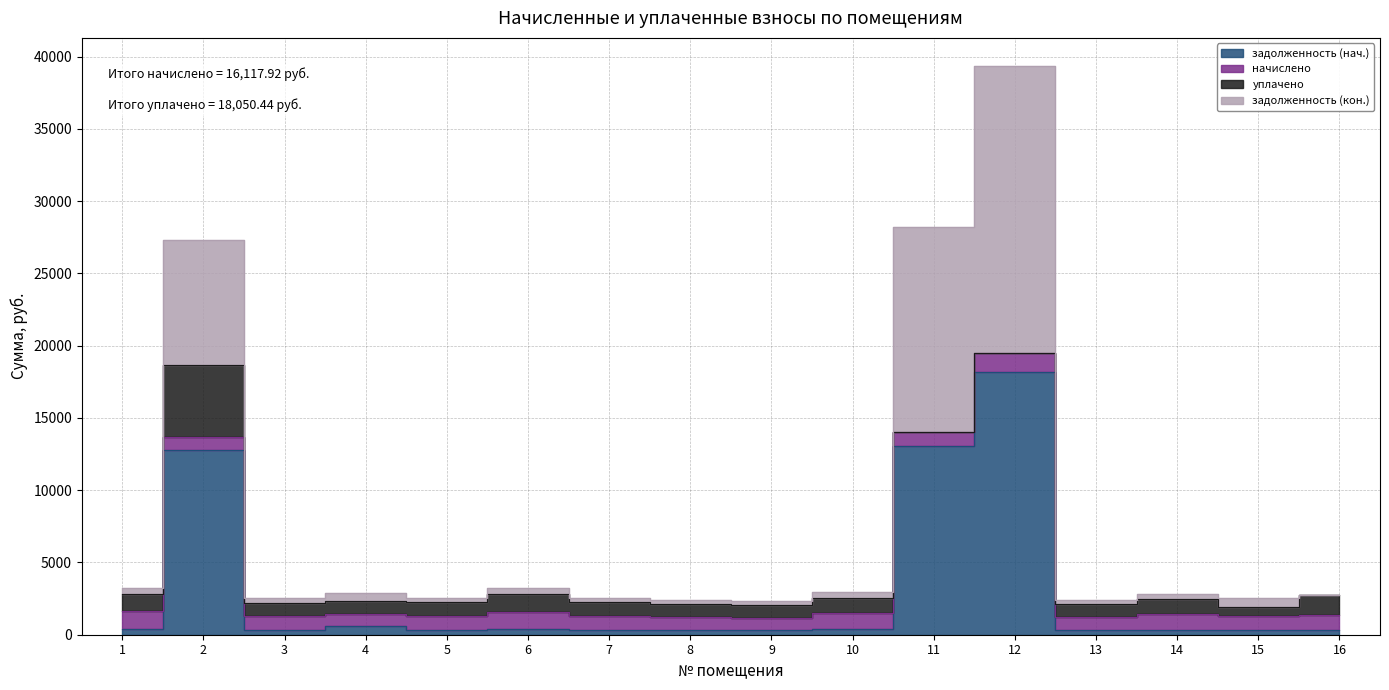

The value of задолженность (нач.) at 9 is 92.6. True or false?

False